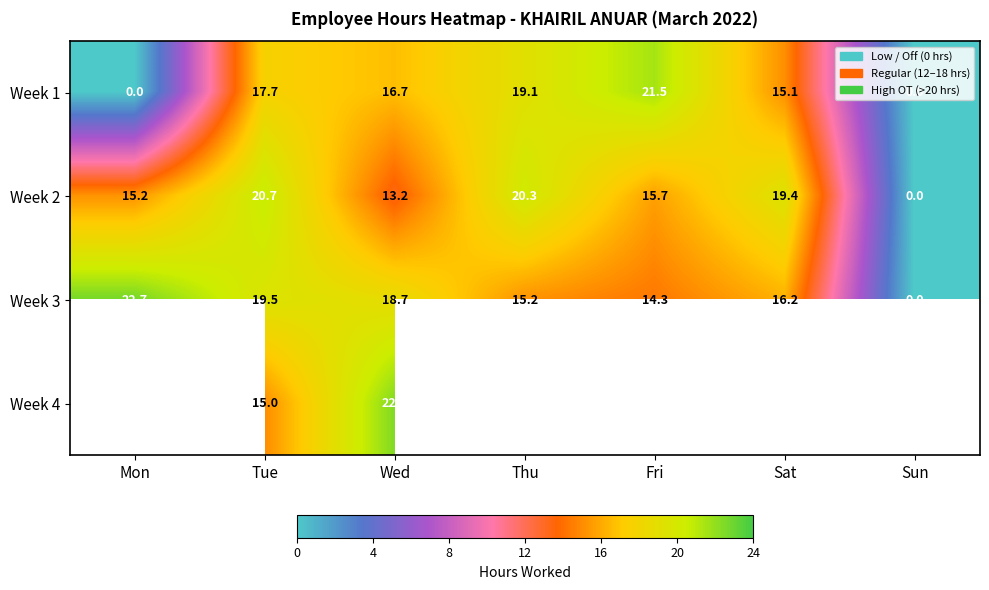

Rank the categories by Week 2 value from highest to lowest.

Tue, Thu, Sat, Fri, Mon, Wed, Sun